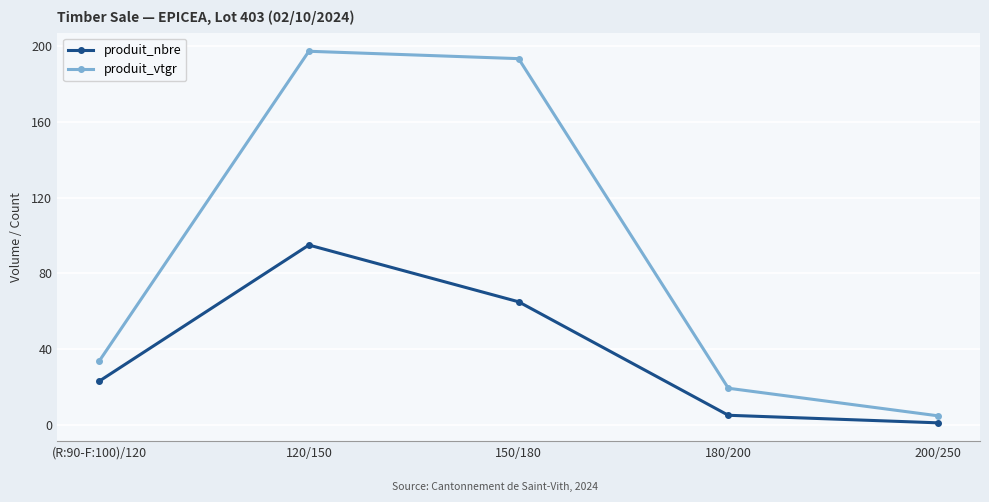

What is the sum of the produit_nbre values at 200/250 and 180/200?

6.0